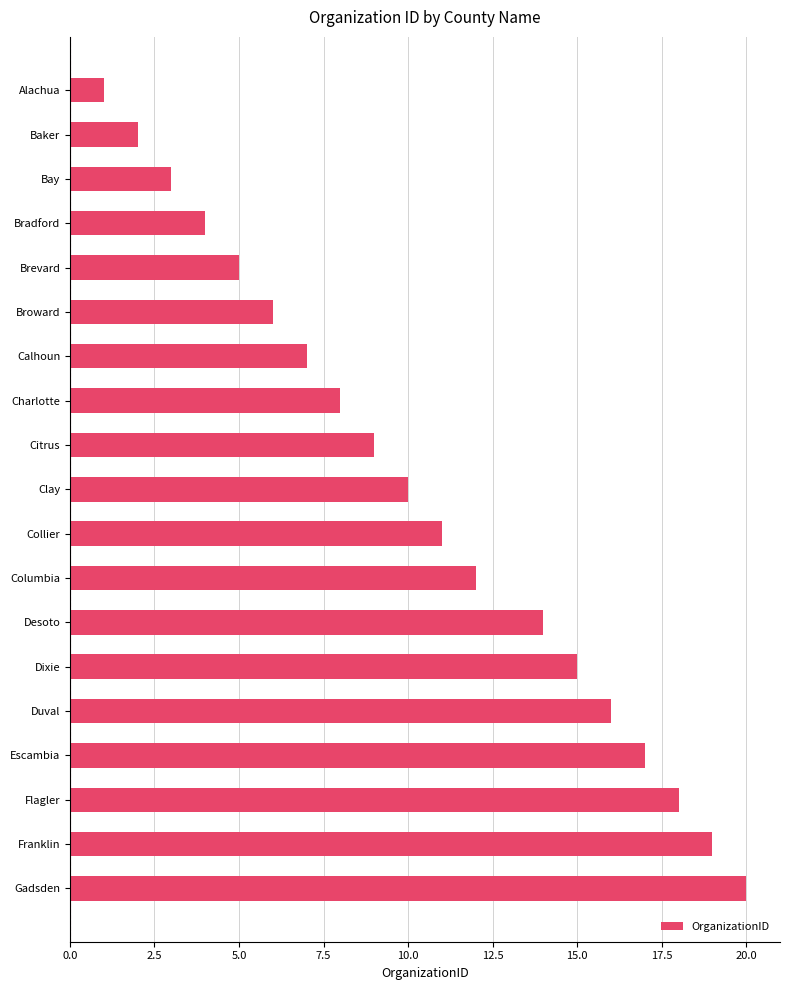

True or false: the data shows 7 at Calhoun.

True